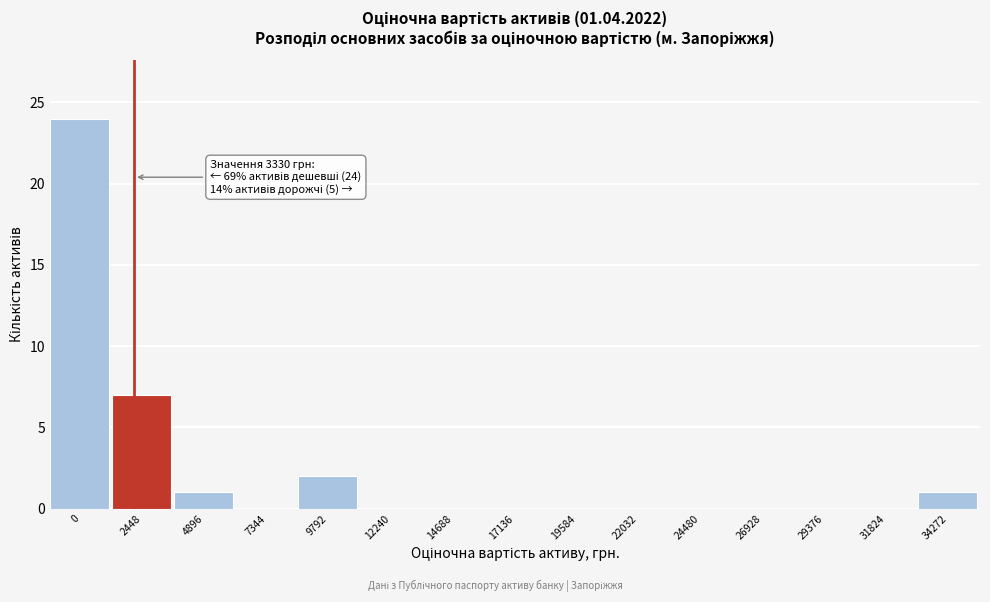

Reading left to right, transcribe all the data shown in this chart.

0=24	2448=7	4896=1	7344=0	9792=2	12240=0	14688=0	17136=0	19584=0	22032=0	24480=0	26928=0	29376=0	31824=0	34272=1